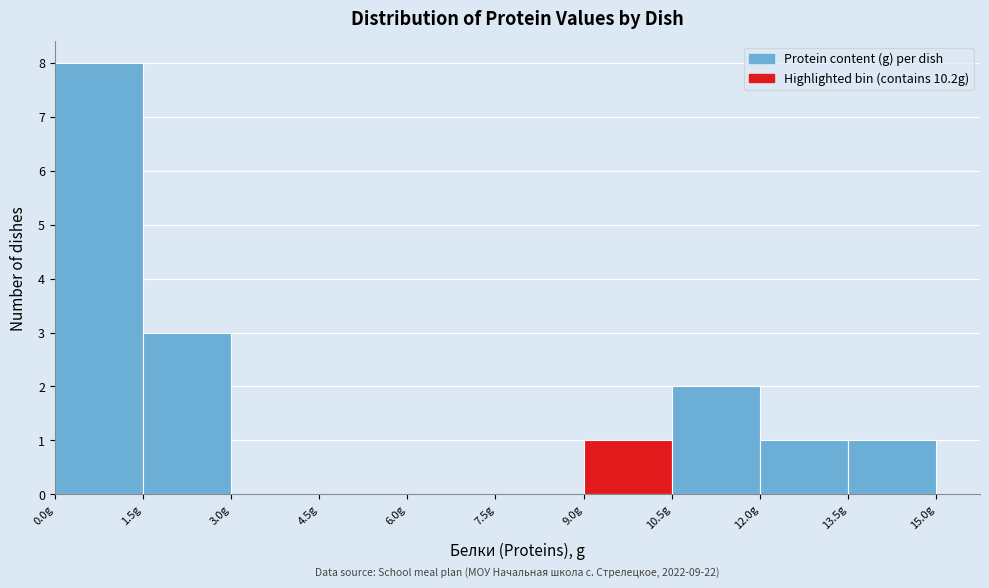

Over which range of the x-axis is the bar tallest?

0.0 to 1.5